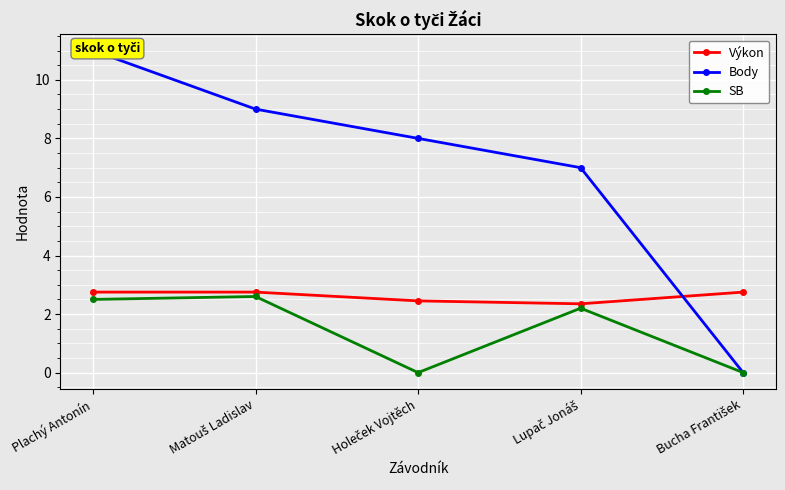

Reading left to right, what are all the values shown in this chart?

Výkon: Plachý Antonín=2.8	Matouš Ladislav=2.8	Holeček Vojtěch=2.5	Lupač Jonáš=2.4	Bucha František=2.8
Body: Plachý Antonín=11.0	Matouš Ladislav=9.0	Holeček Vojtěch=8.0	Lupač Jonáš=7.0	Bucha František=0.0
SB: Plachý Antonín=2.5	Matouš Ladislav=2.6	Holeček Vojtěch=0.0	Lupač Jonáš=2.2	Bucha František=0.0